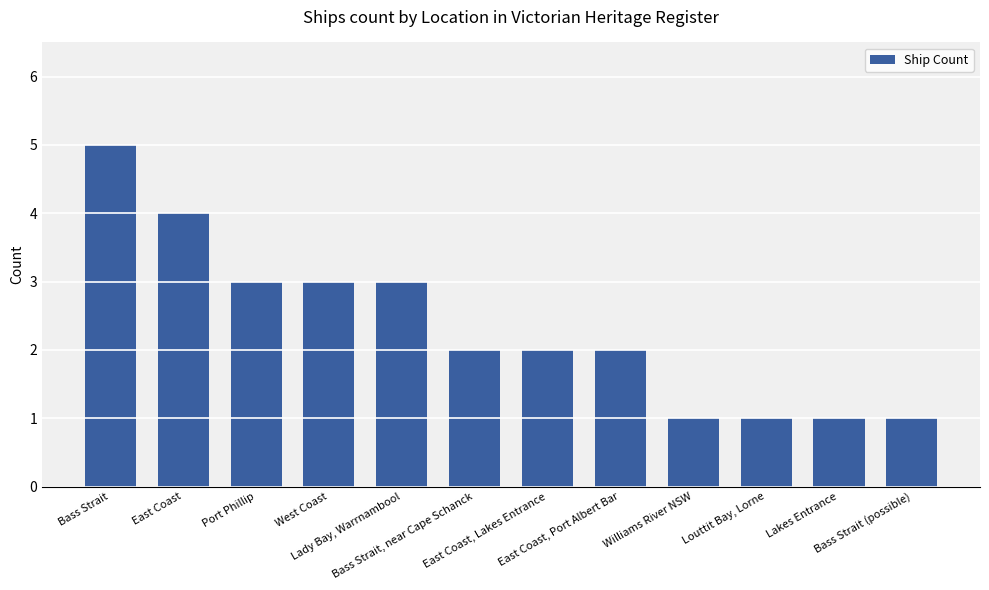

What is the maximum value shown in the chart?

5